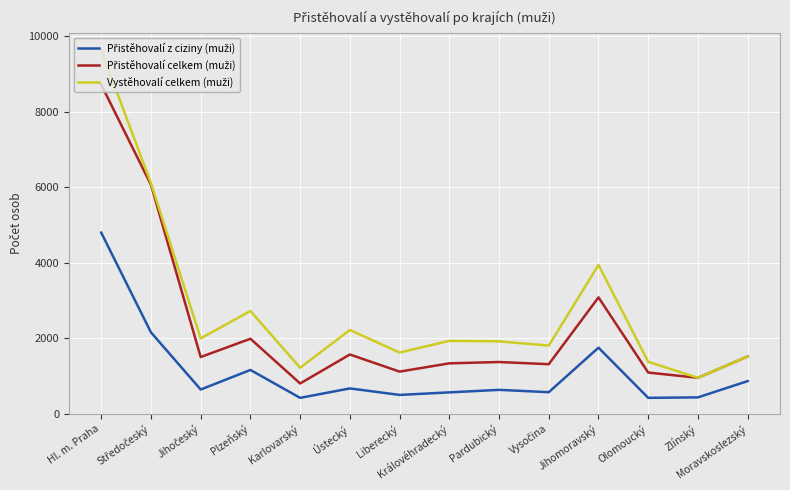

At which category is the sum across all series the highest?

Hl. m. Praha